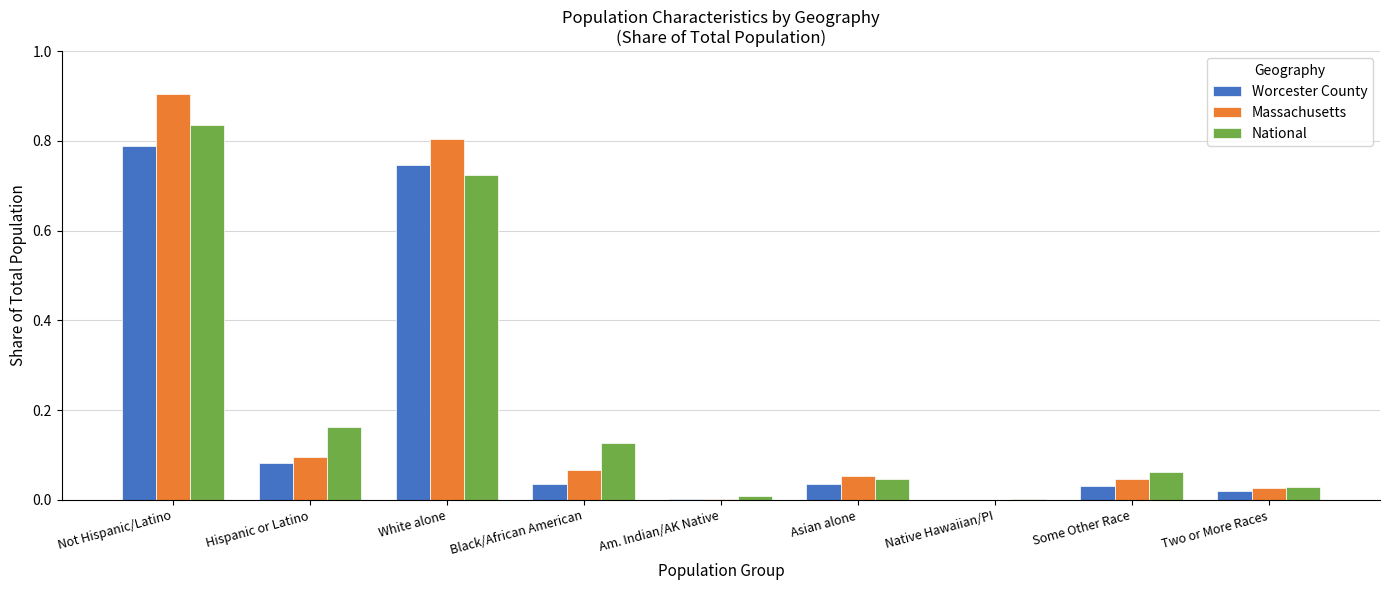

What is the sum of all Massachusetts values?

2.0